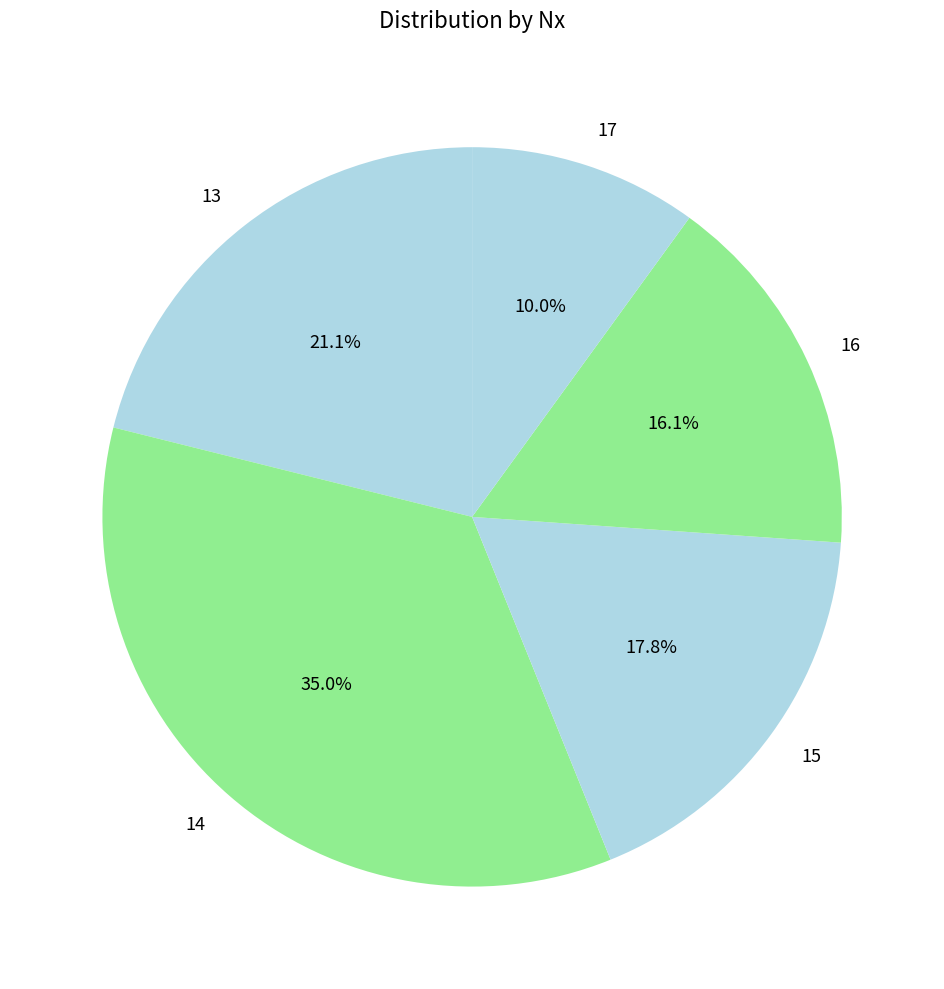

Does 17 account for over 50% of the chart?

No